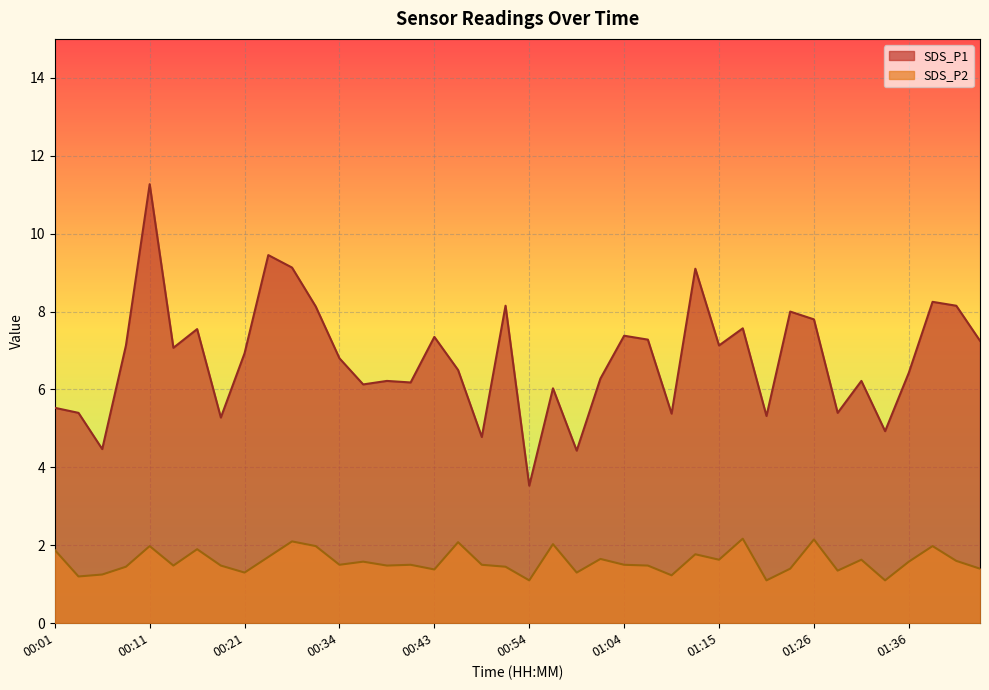

What is the difference between the maximum and minimum values in the SDS_P1 series?

7.7